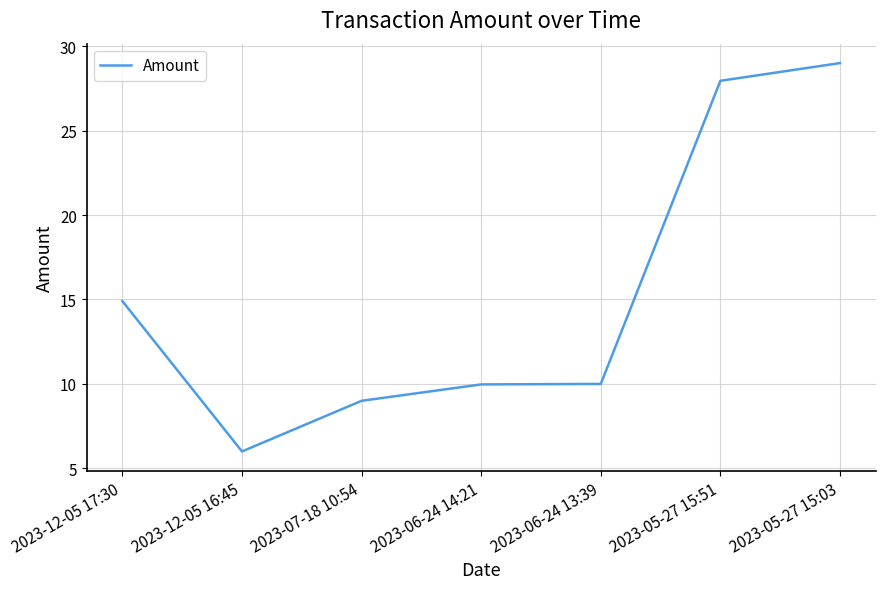

What value does the data have at 2023-06-24 14:21?

10.0